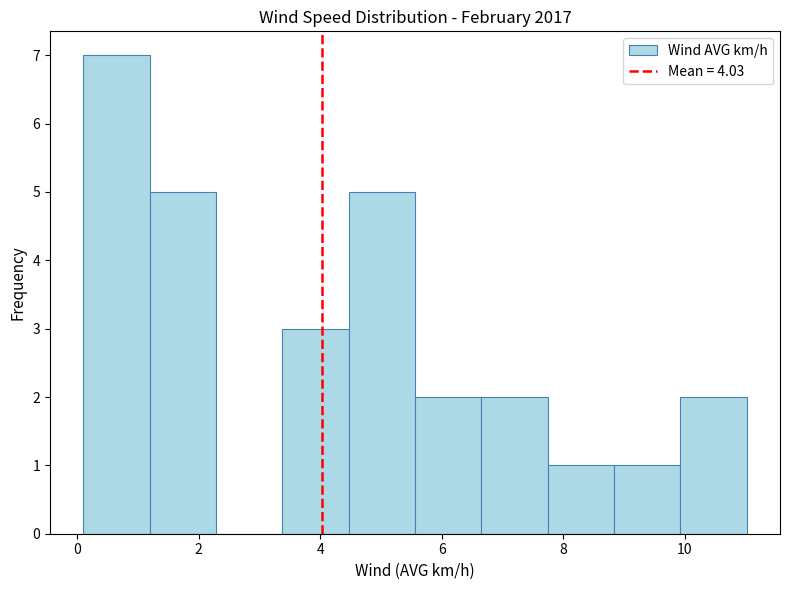

Which range on the x-axis has the tallest bar?

0.2 to 1.2